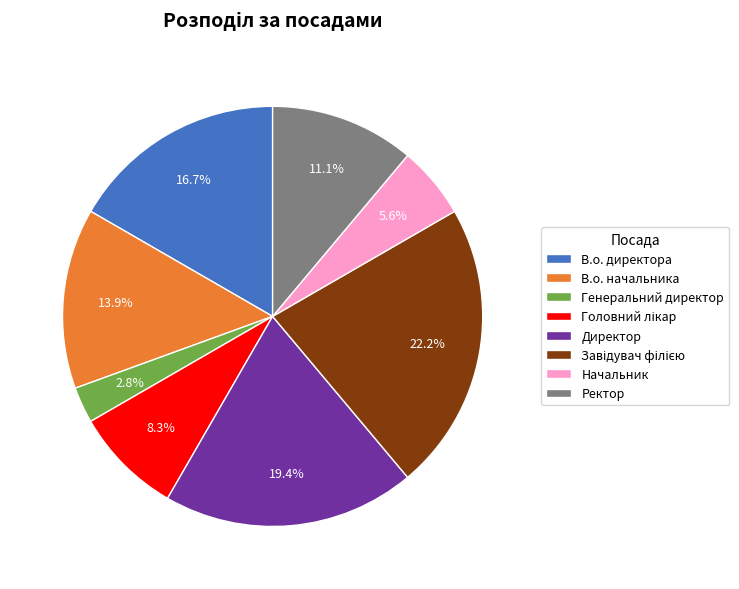

Is there a majority slice in this chart?

No